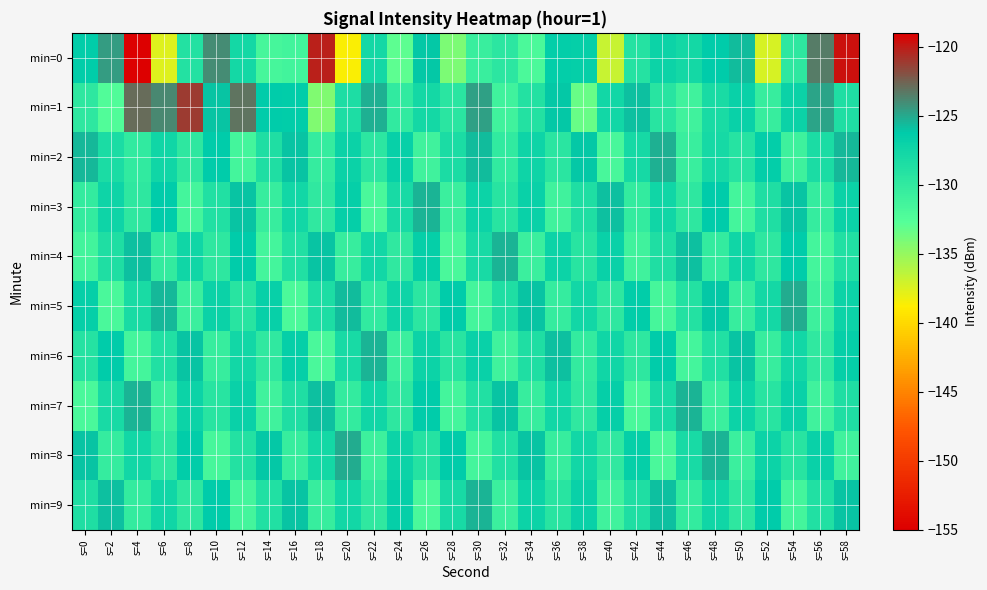

List the series in order of their peak value, lowest first.

min=3, min=4, min=6, min=7, min=9, min=2, min=5, min=8, min=1, min=0